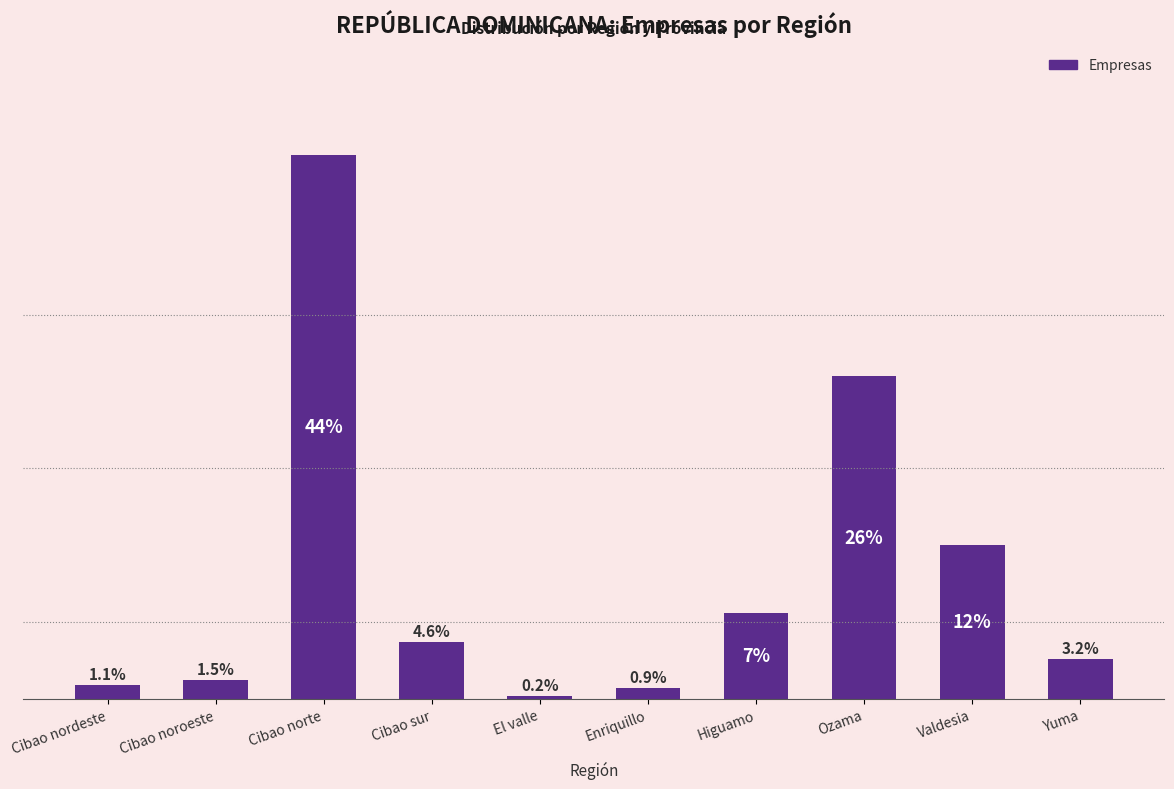

How many data points are less than 37?

5